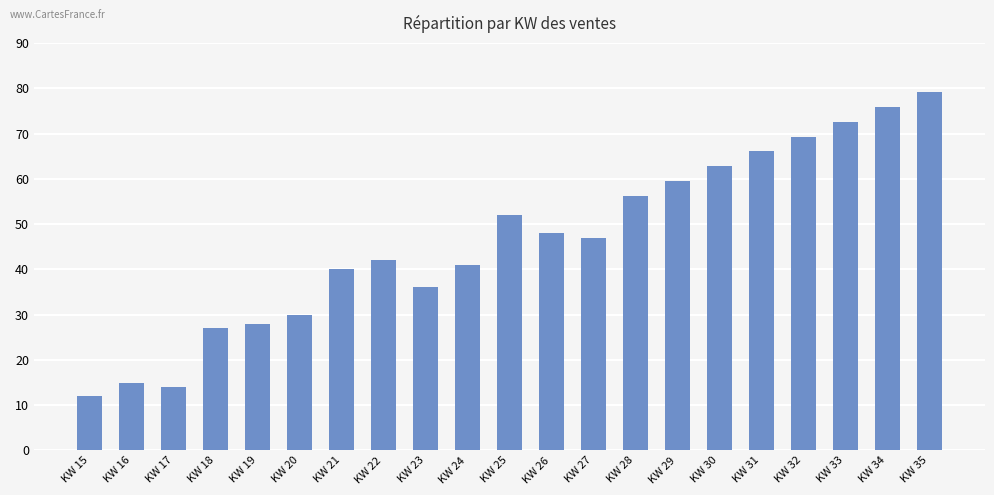

Reading left to right, transcribe all the data shown in this chart.

12.0	15.0	14.0	27.0	28.0	30.0	40.0	42.0	36.0	41.0	52.0	48.0	47.0	56.2	59.5	62.8	66.0	69.3	72.6	75.9	79.2